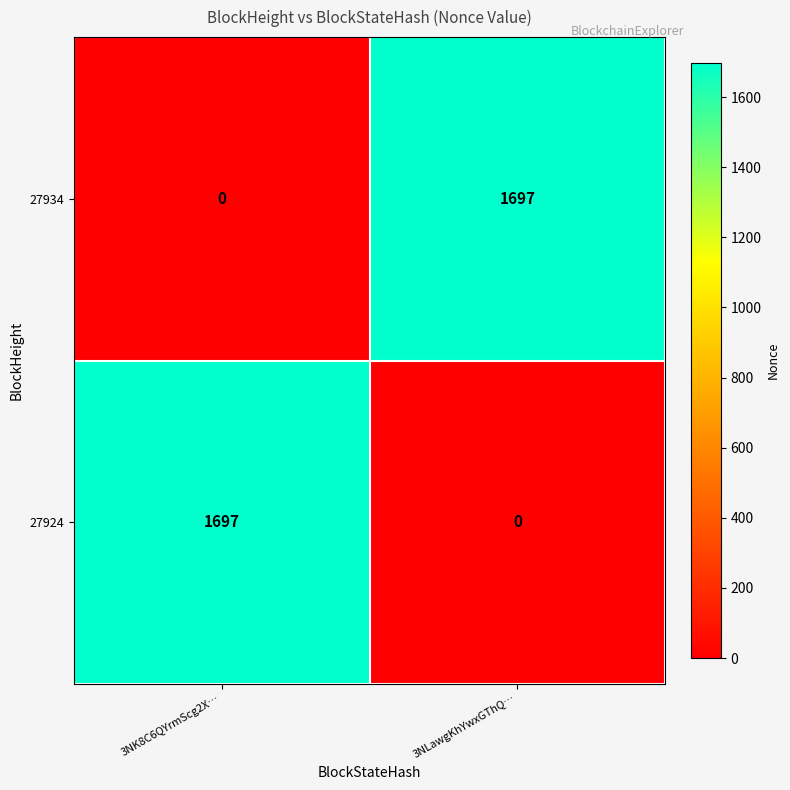

Where is 27924 nearest to the value 848?

3NLawgKhYwxGThQ…